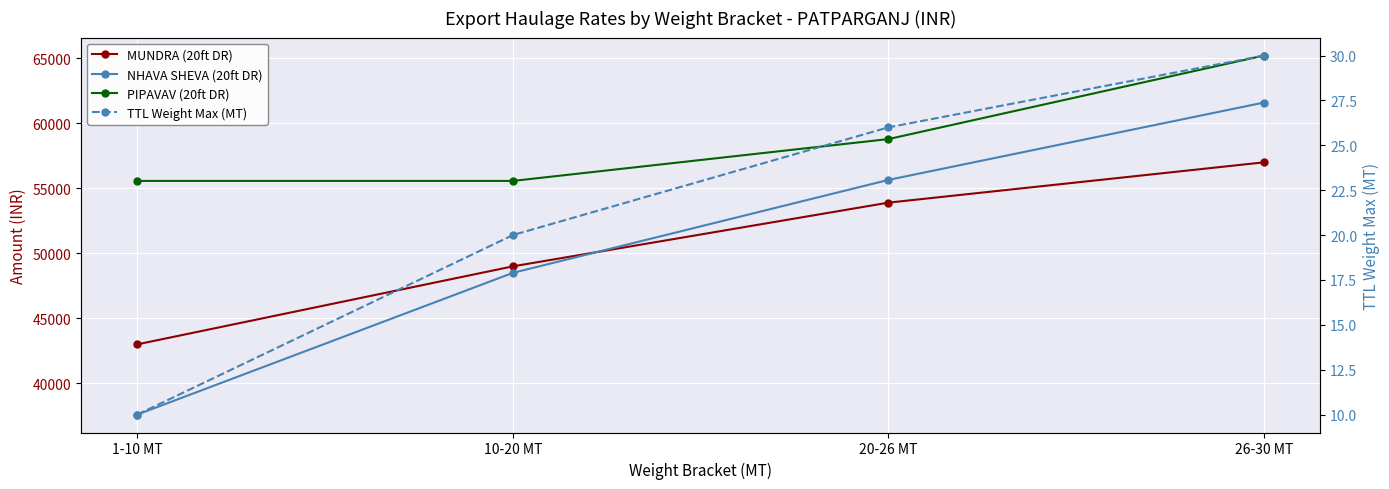

Which label corresponds to the smallest value in the chart?

1-10 MT